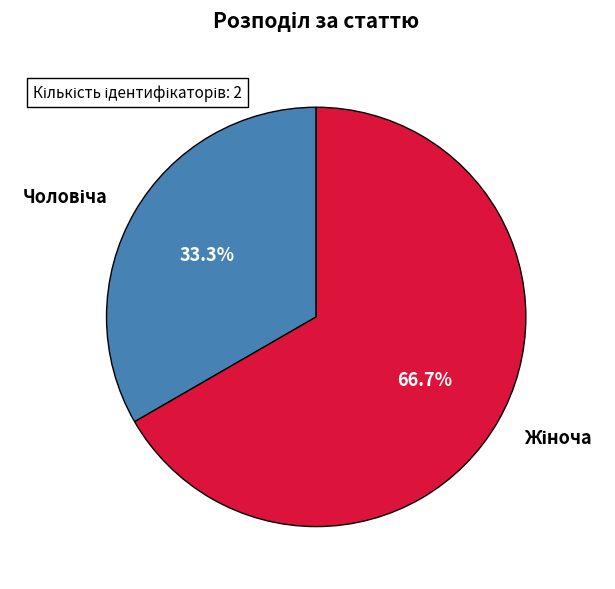

Is there any slice that represents more than half of the pie?

Yes